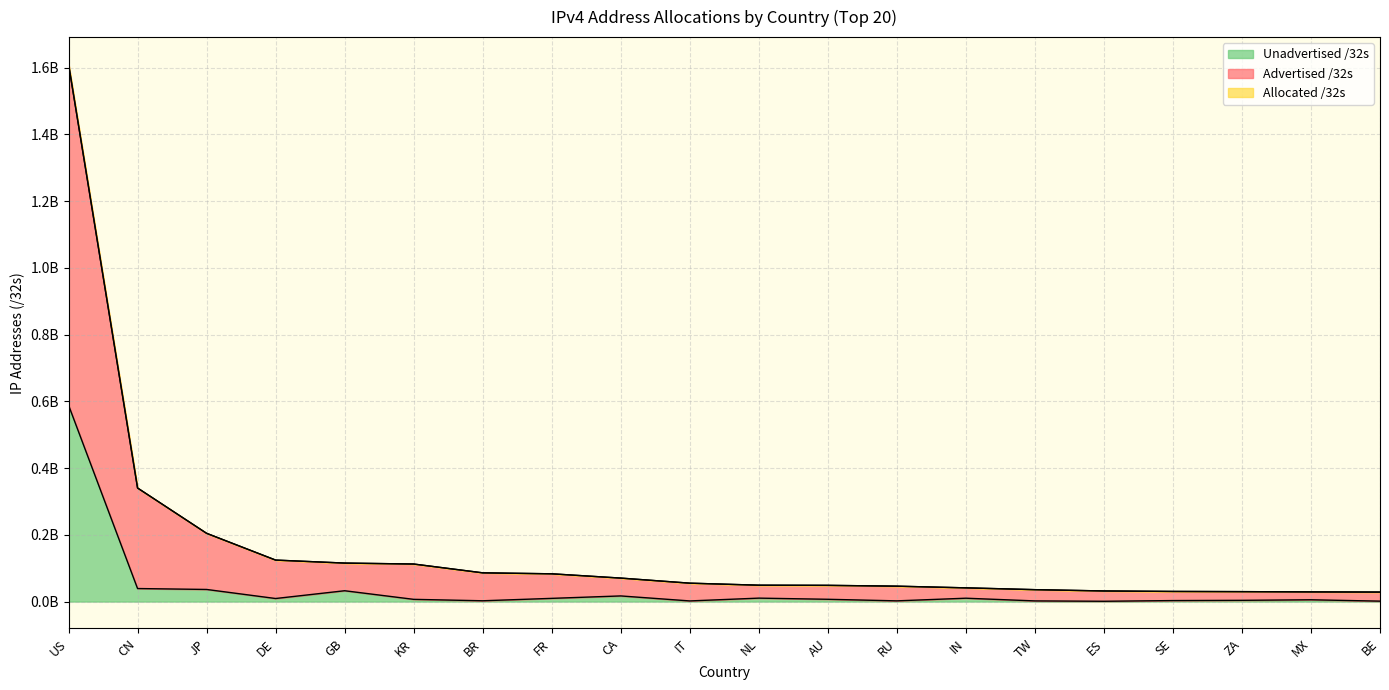

How many lines are shown in the chart?

3